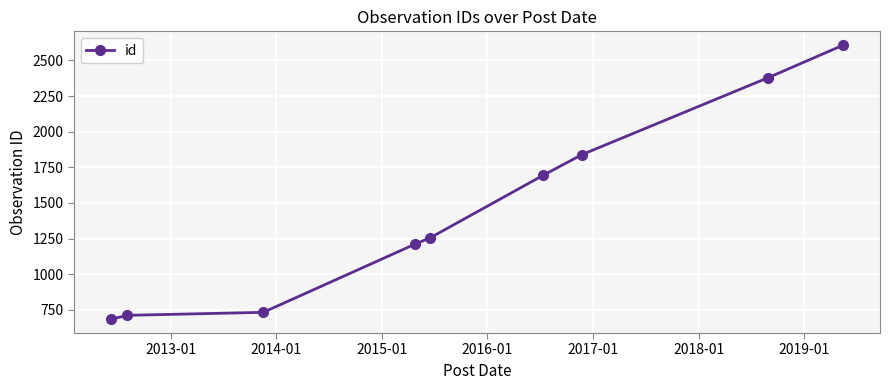

What is the minimum value shown in the chart?

683